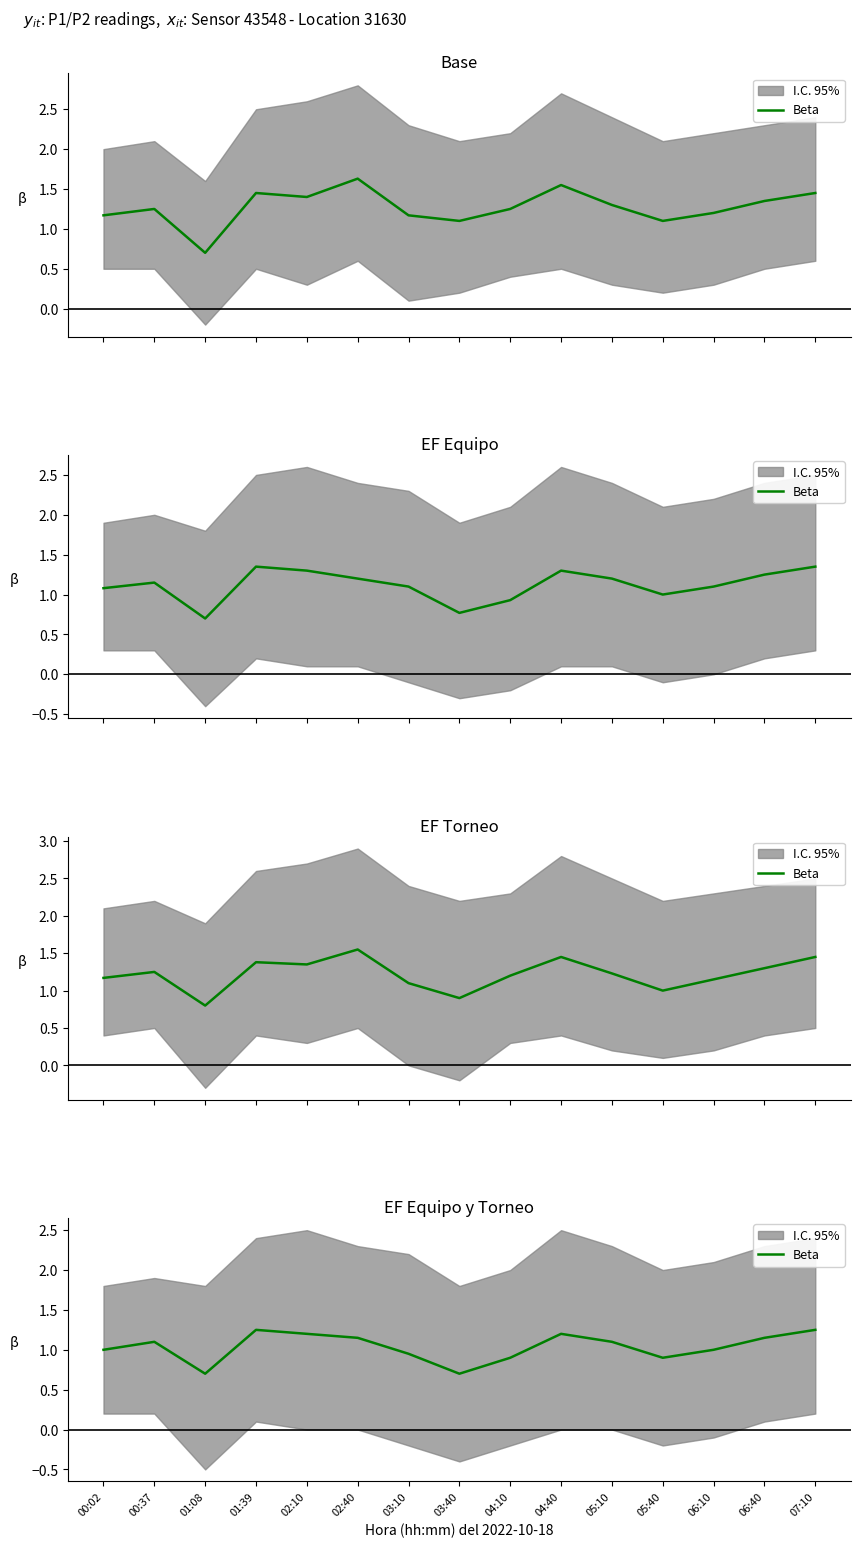

What is the value of the 7th point from the left?

0.9